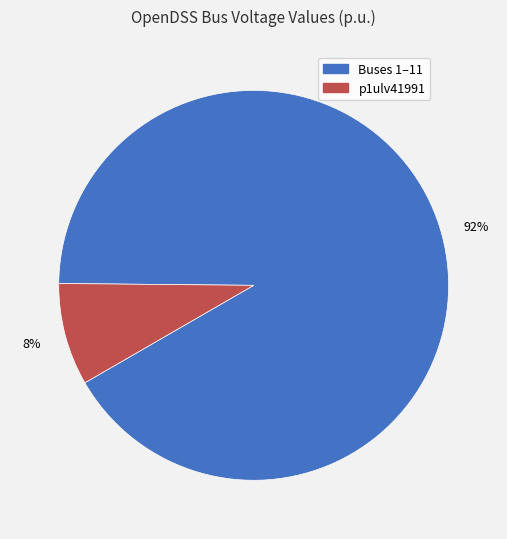

Count the number of slices in the pie.

2